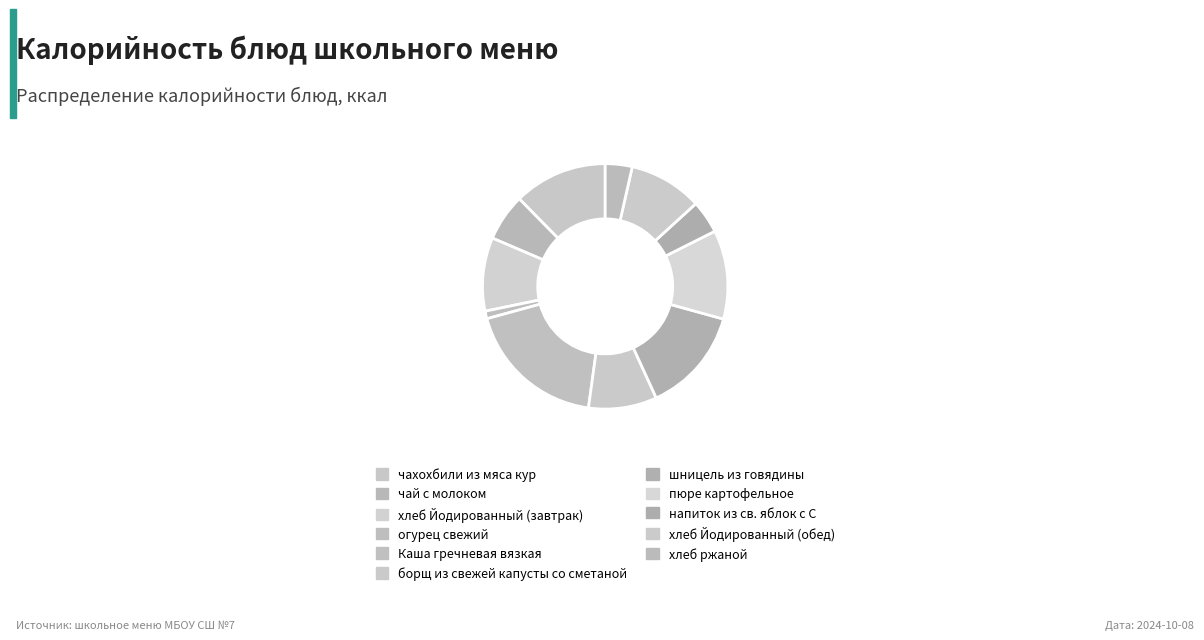

Is there any slice that represents more than half of the pie?

No